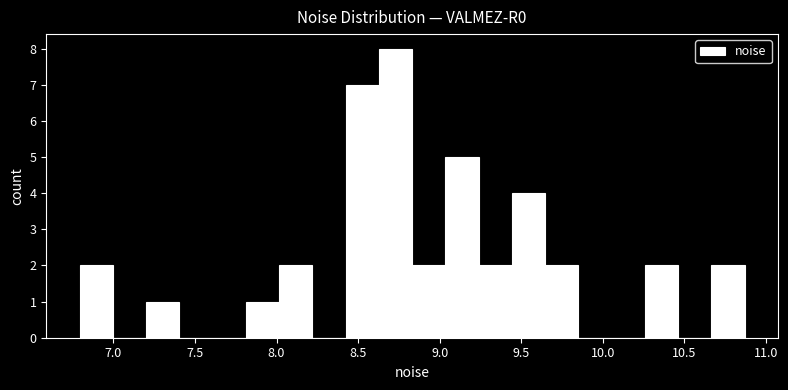

Reading left to right, transcribe this chart: for each bar, give the range it covers on the x-axis and its height. Neither the bar edges nor the heights are printed on the chart, so give them approximately, as read against the axes.

6.80 to 7.00: 2
7.00 to 7.20: 0
7.20 to 7.40: 1
7.40 to 7.60: 0
7.60 to 7.80: 0
7.80 to 8.00: 1
8.00 to 8.20: 2
8.20 to 8.40: 0
8.40 to 8.65: 7
8.65 to 8.85: 8
8.85 to 9.05: 2
9.05 to 9.25: 5
9.25 to 9.45: 2
9.45 to 9.65: 4
9.65 to 9.85: 2
9.85 to 10.05: 0
10.05 to 10.25: 0
10.25 to 10.45: 2
10.45 to 10.65: 0
10.65 to 10.85: 2